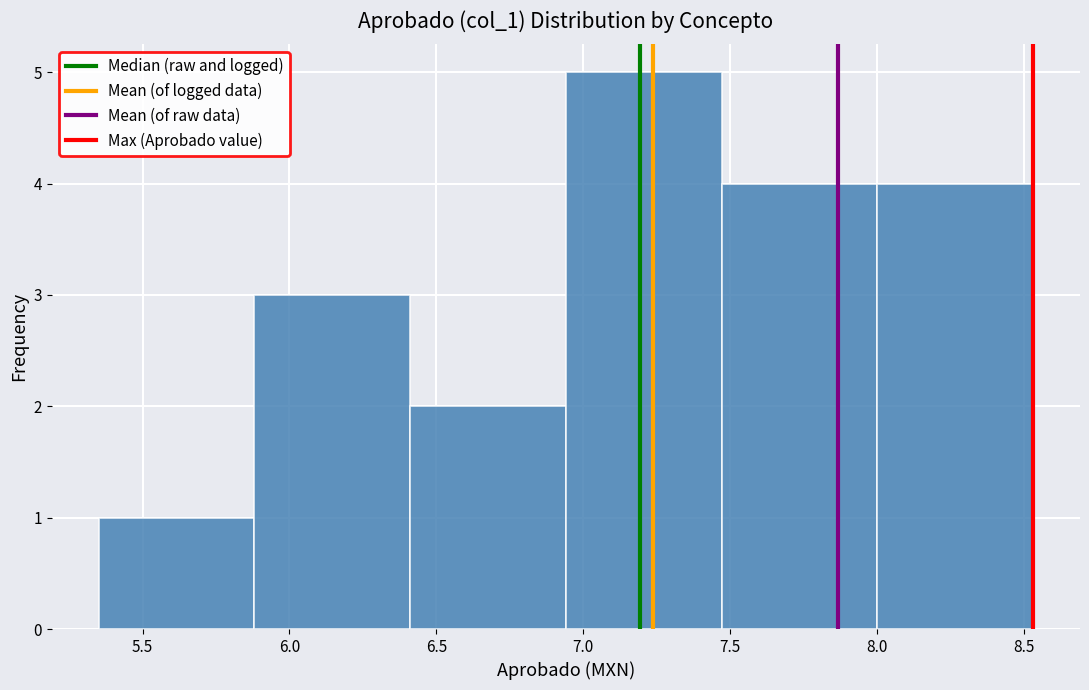

Which range on the x-axis has the tallest bar?

6.95 to 7.45